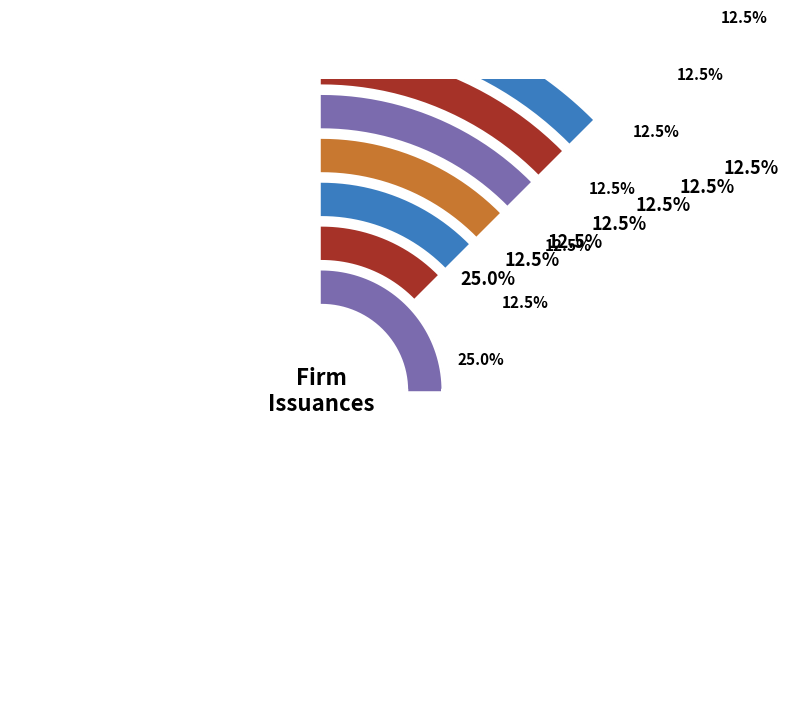

Is the sum of Raymond James Financial Inc and Morgan Stanley greater than half?

No